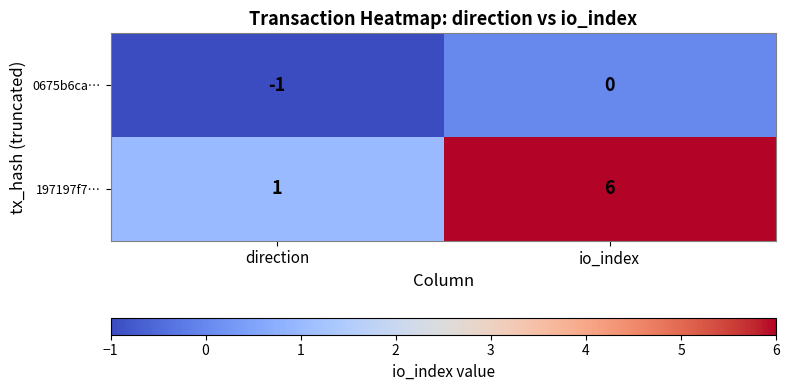

Reading left to right, extract all data points from this chart.

0675b6ca…: -1	0
197197f7…: 1	6